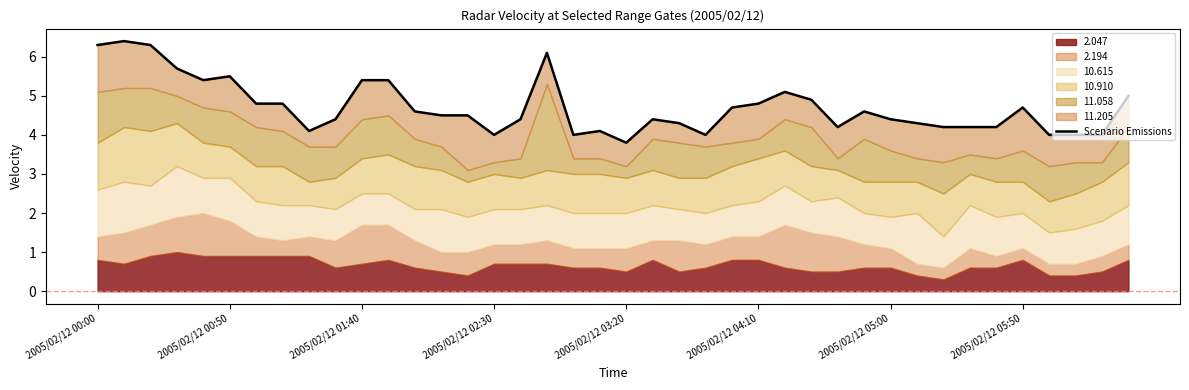

The chart shows a value of 4.2 at 2005/02/12 00:00. True or false?

False